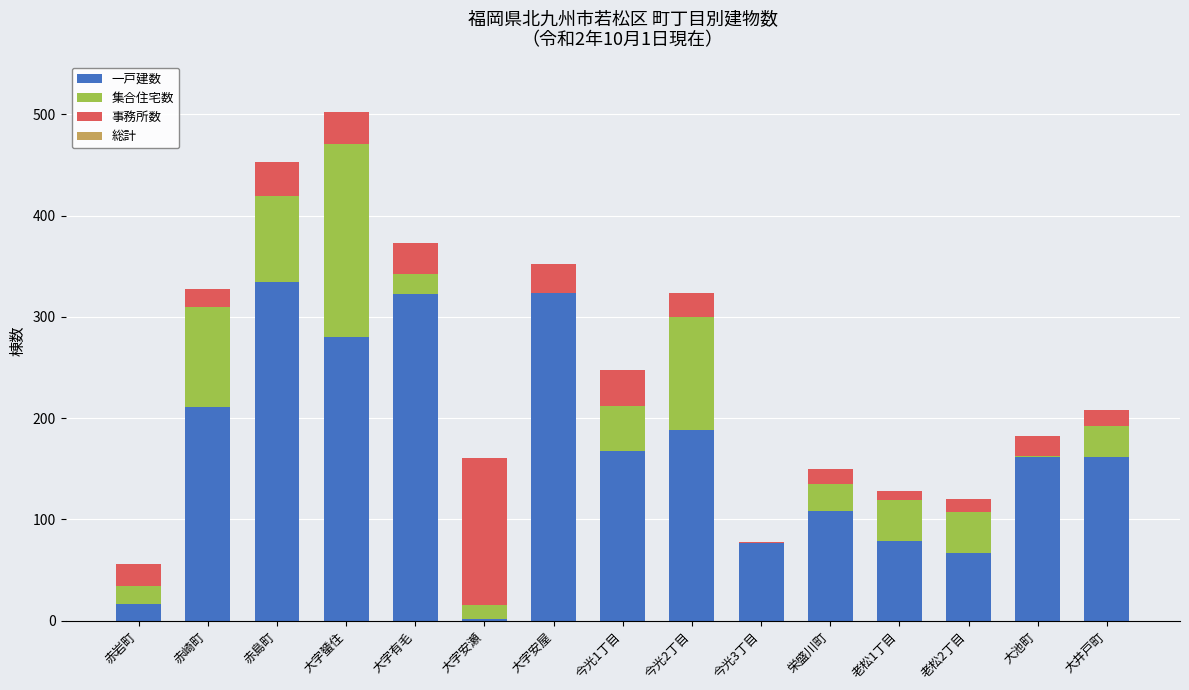

What is the total value across all series at 大字安屋?

352